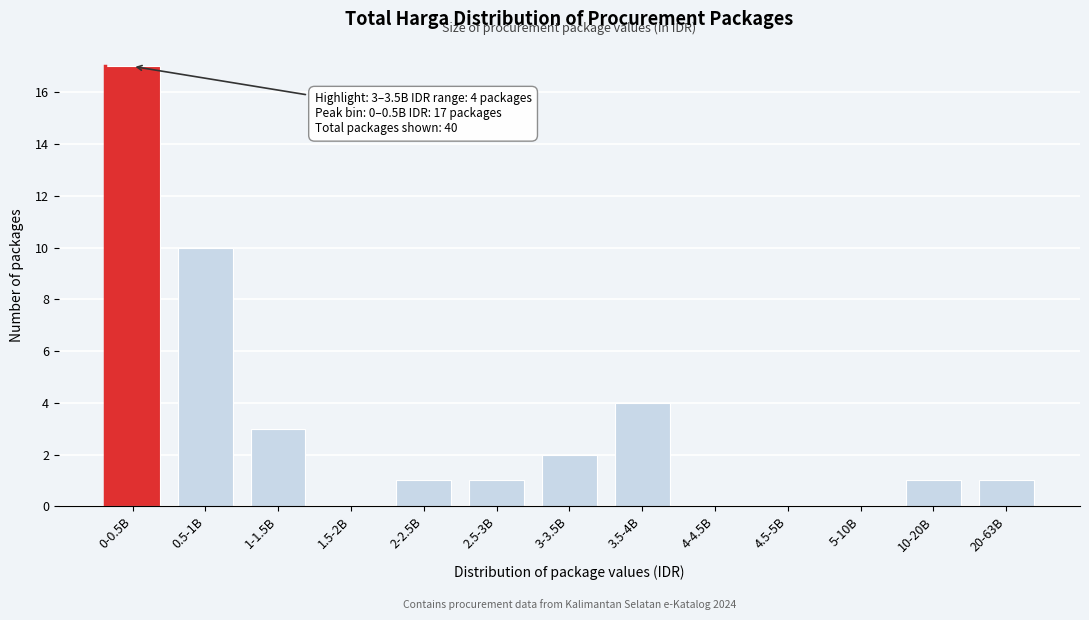

Reading left to right, extract all data points from this chart.

0-0.5B=17	0.5-1B=10	1-1.5B=3	1.5-2B=0	2-2.5B=1	2.5-3B=1	3-3.5B=2	3.5-4B=4	4-4.5B=0	4.5-5B=0	5-10B=0	10-20B=1	20-63B=1